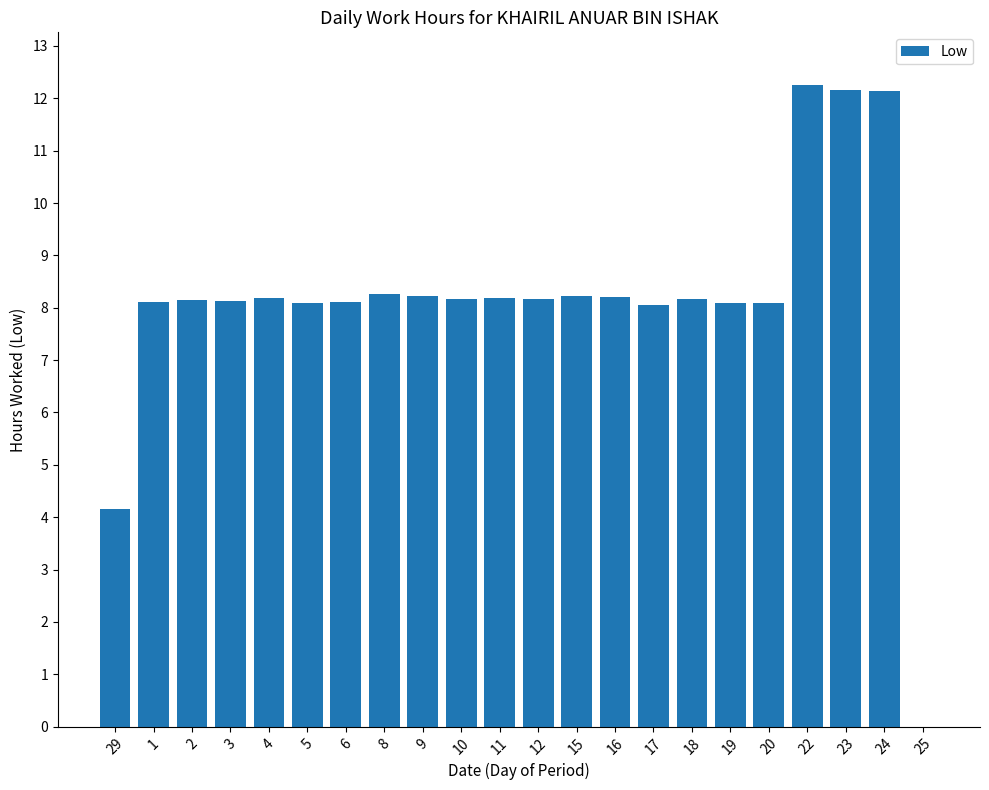

Approximately how many times larger is the value at 12 compared to 23?

0.7